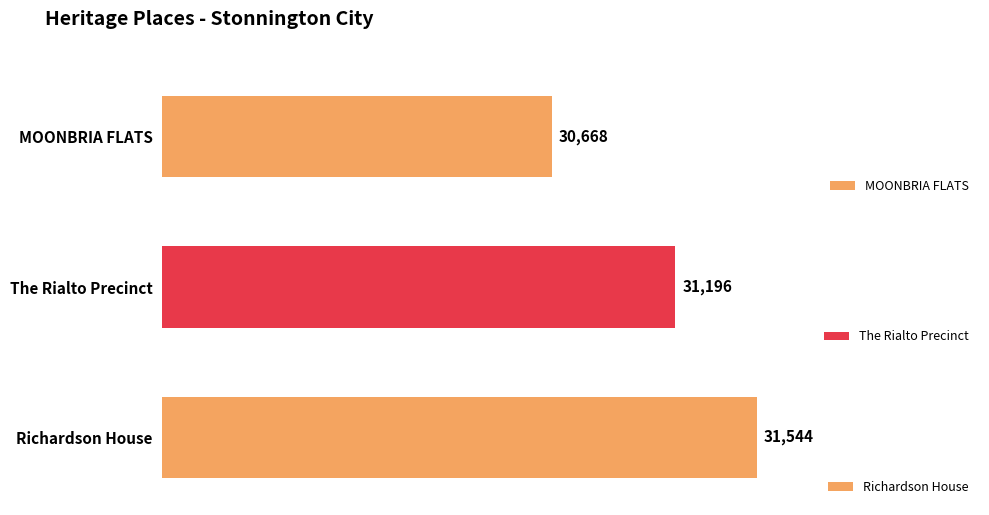

The value at MOONBRIA FLATS is 43235. True or false?

False